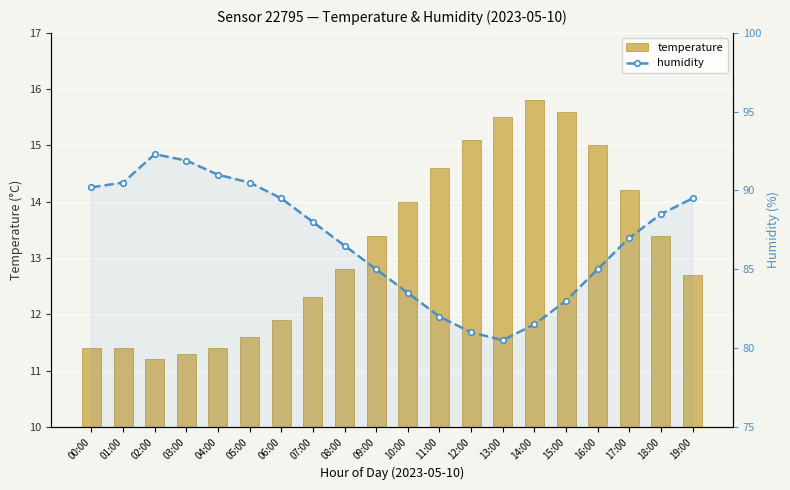

Between 10:00 and 13:00, which series saw the biggest shift?

humidity